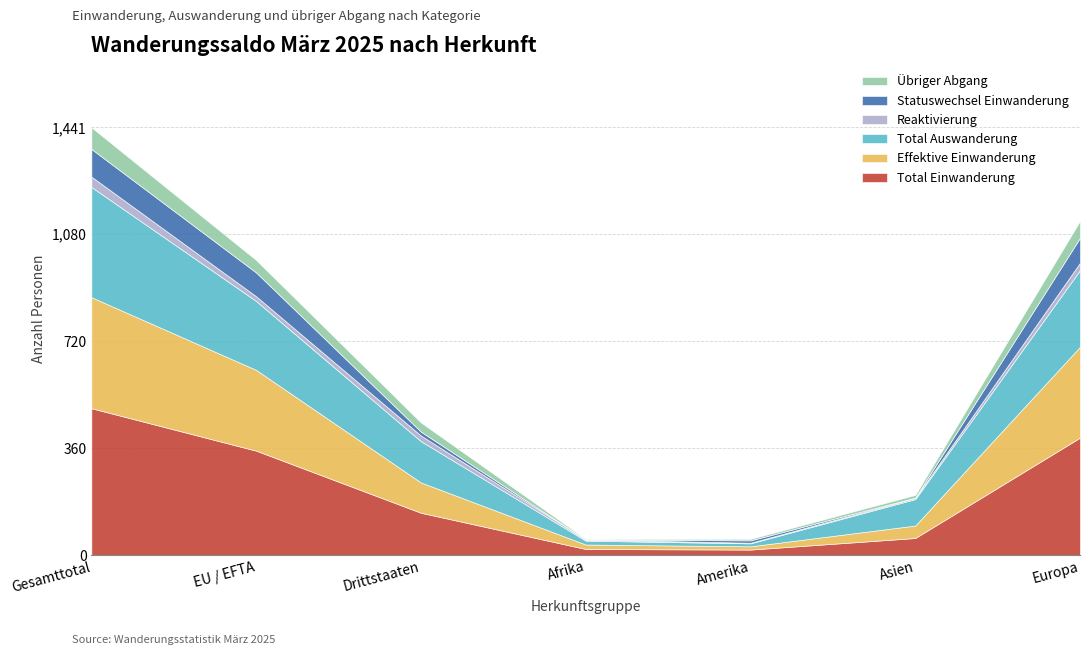

True or false: Effektive Einwanderung and Übriger Abgang intersect in this chart.

False